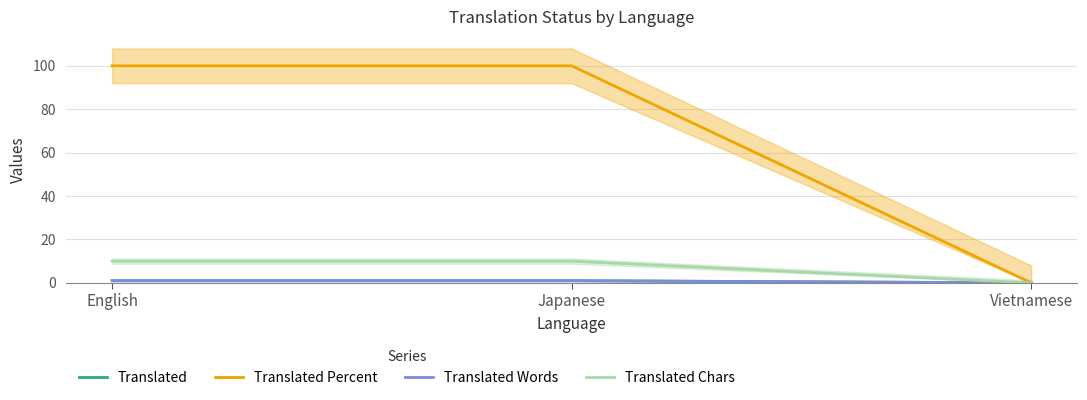

What are all the series names shown in the legend?

Translated, Translated Percent, Translated Words, Translated Chars